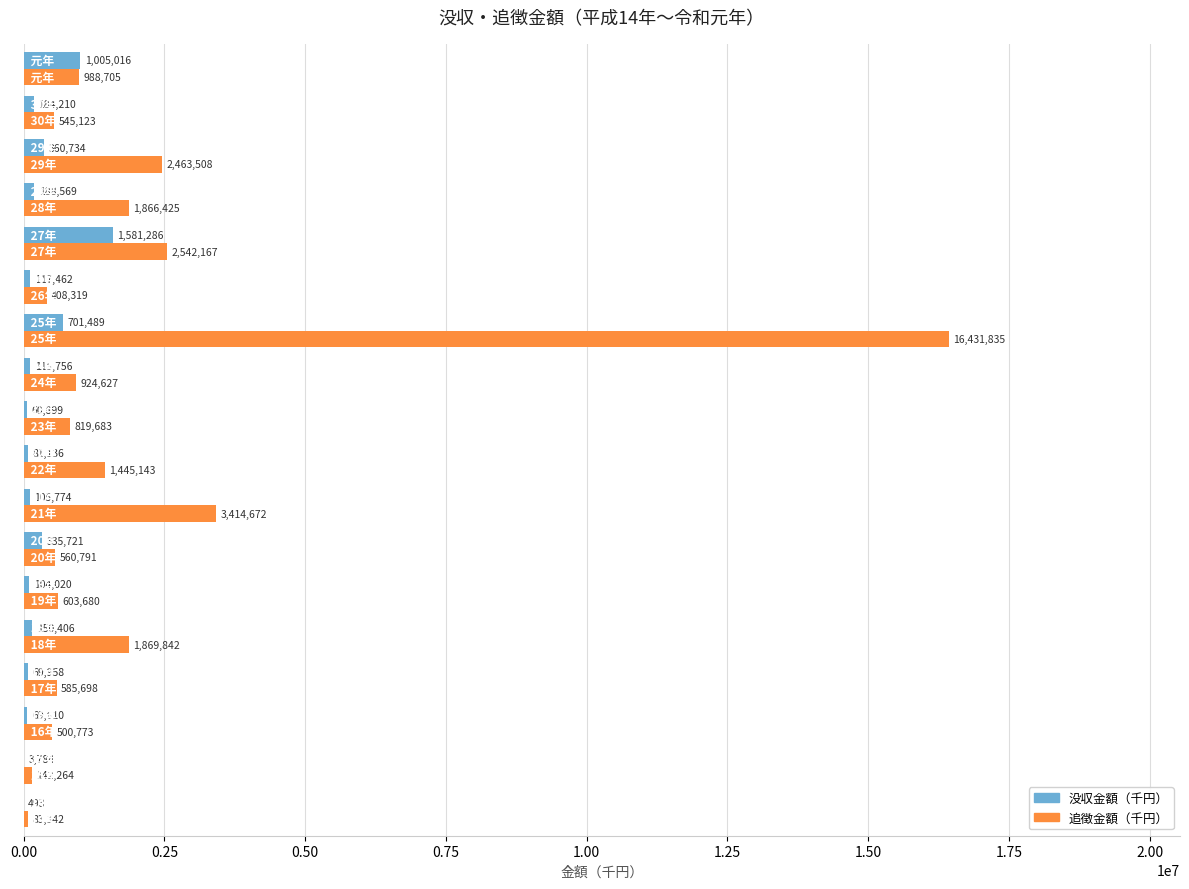

Which series has the widest spread of values?

追徴金額（千円）